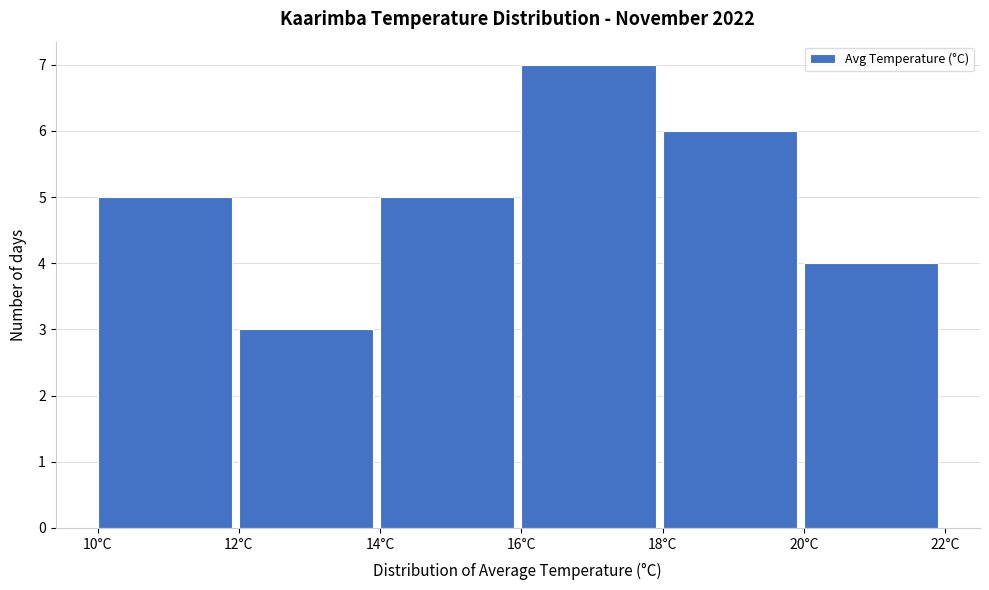

What is the height of the bar covering 14 to 16 on the x-axis? The values are not printed on the chart, so give them approximately, as read against the axis.

5